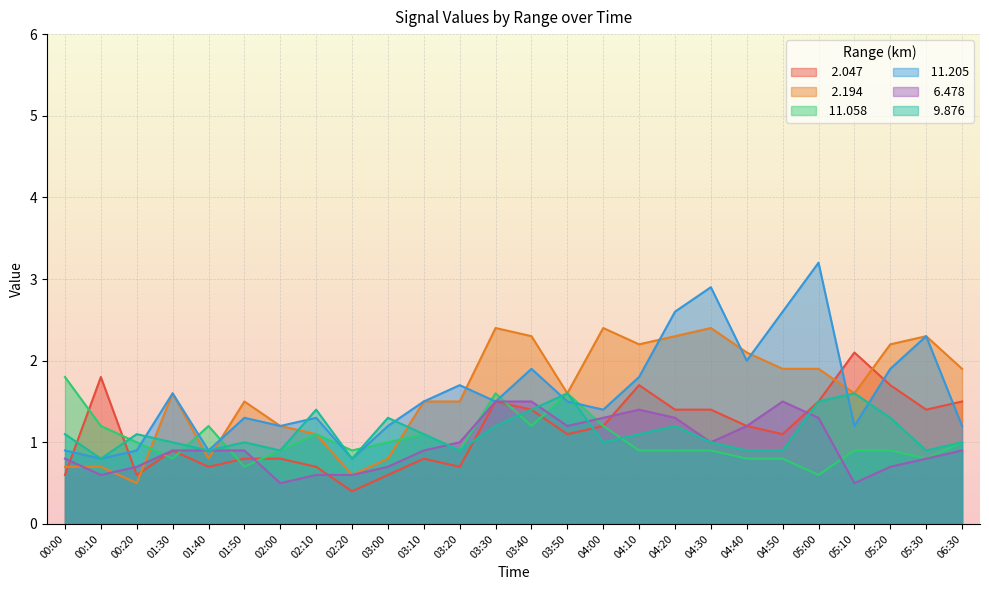

How many intersections are there between   6.478 and   2.047?

6